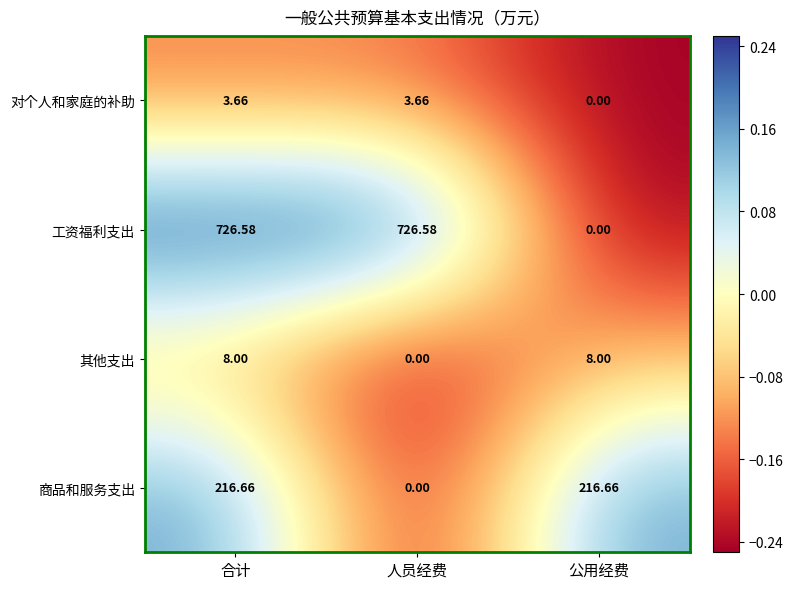

Rank the series at 合计 from highest to lowest value.

工资福利支出, 商品和服务支出, 其他支出, 对个人和家庭的补助